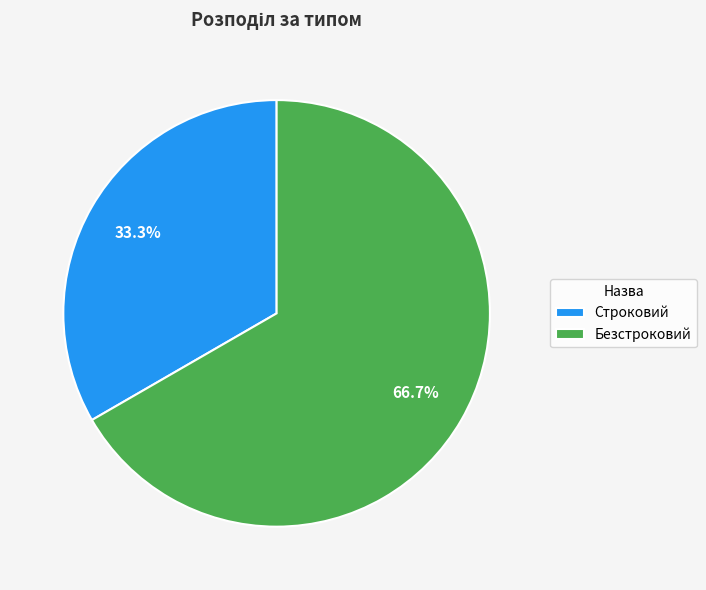

Is there any slice that represents more than half of the pie?

Yes